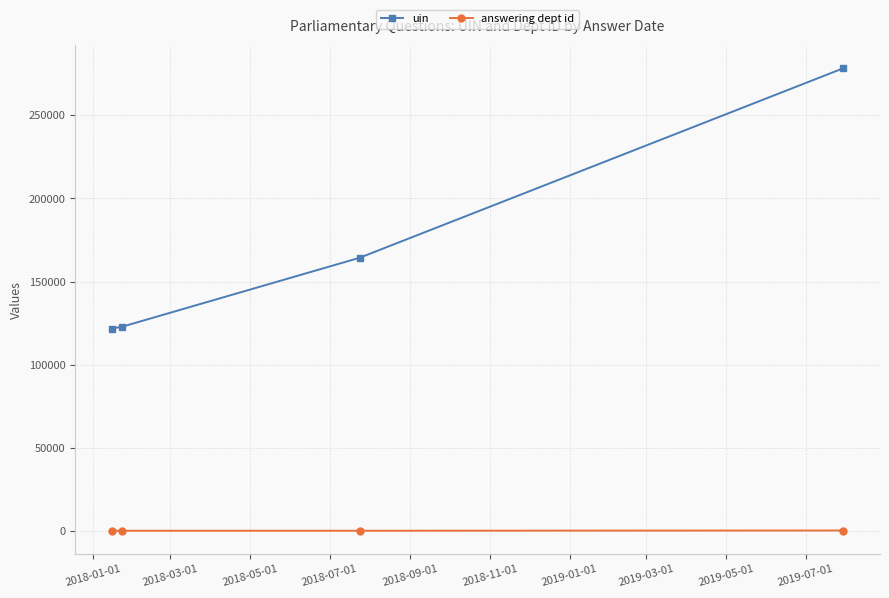

At how many categories does at least one series exceed 100549?

4